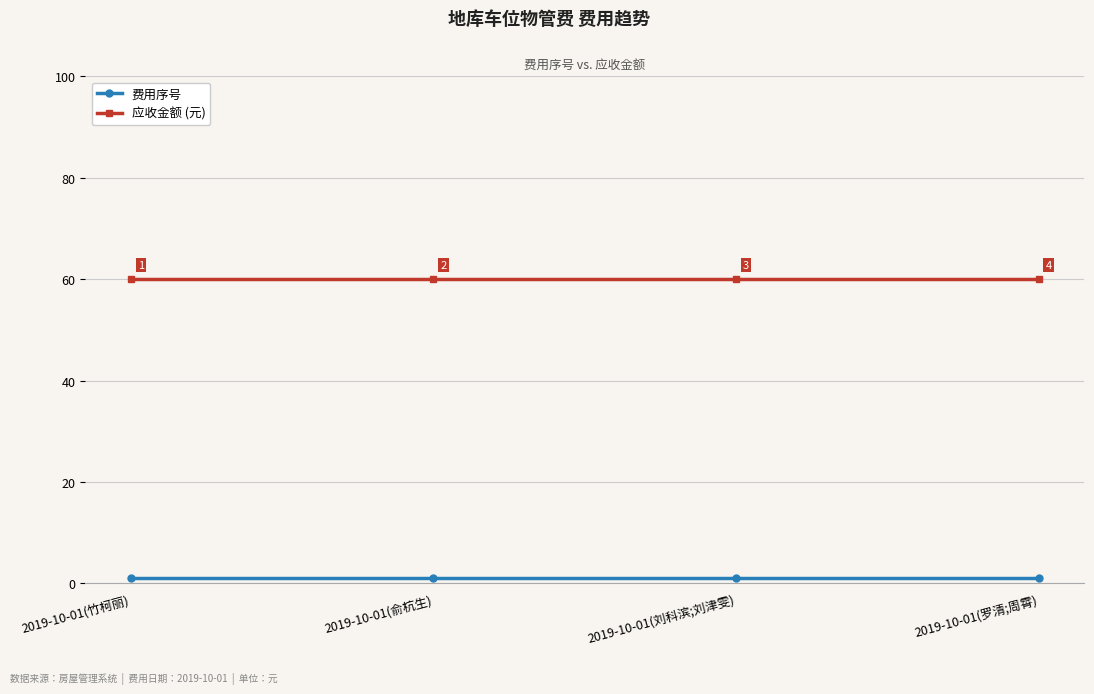

Rank the series at 2019-10-01(竹柯丽) from highest to lowest value.

应收金额 (元), 费用序号